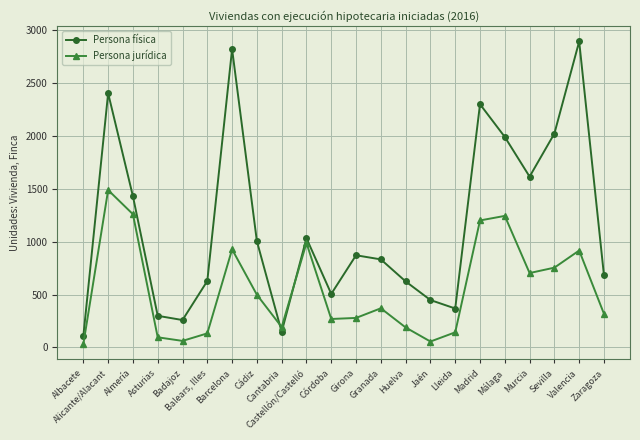

What is the difference between the highest and lowest values at Alicante/Alacant?

915